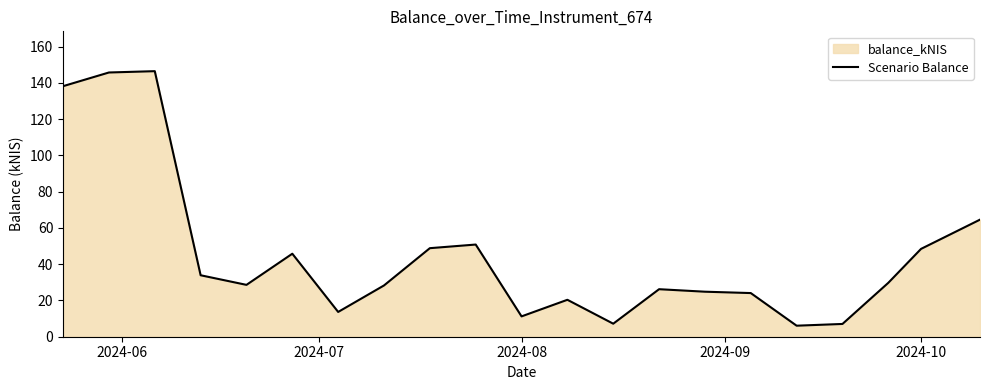

What is the minimum value shown in the chart?

6.1